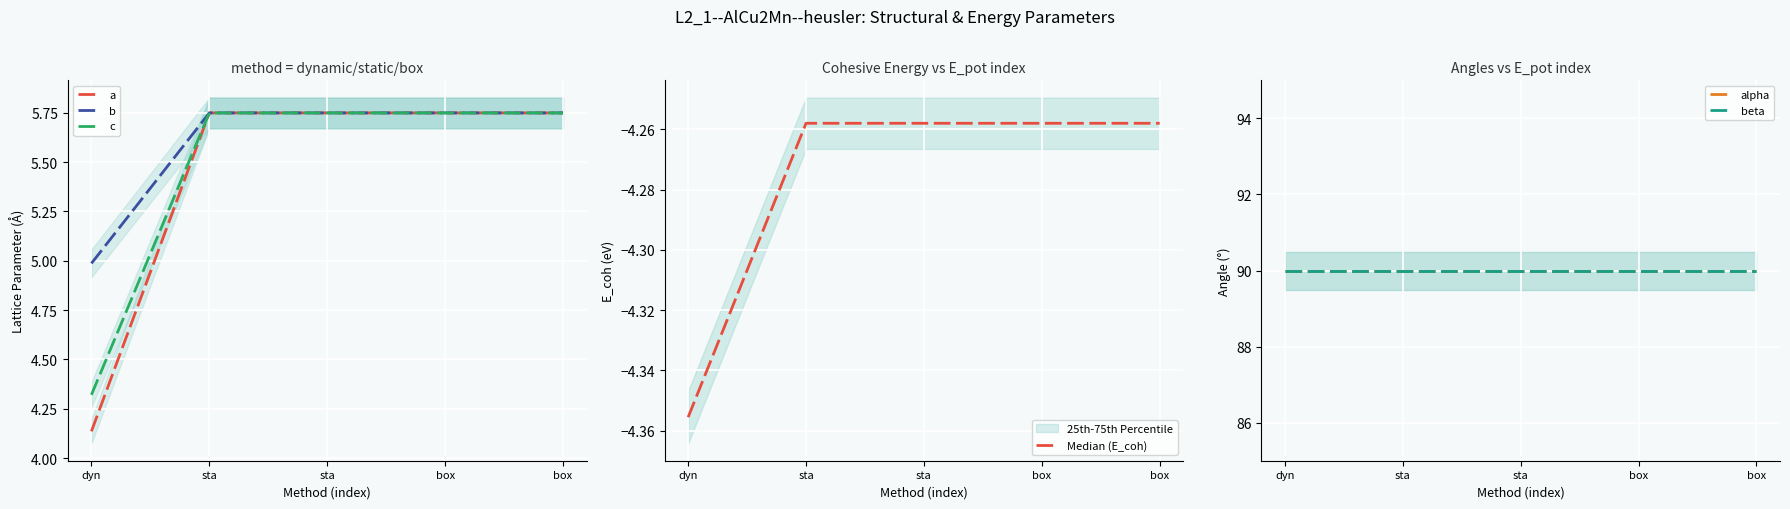

Does the chart display data point markers on the line(s)?

No